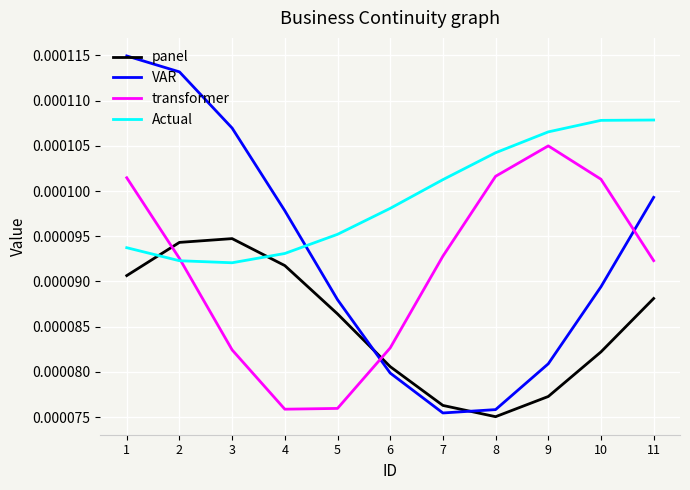

Rank the series by their maximum value, from lowest to highest.

panel, transformer, Actual, VAR